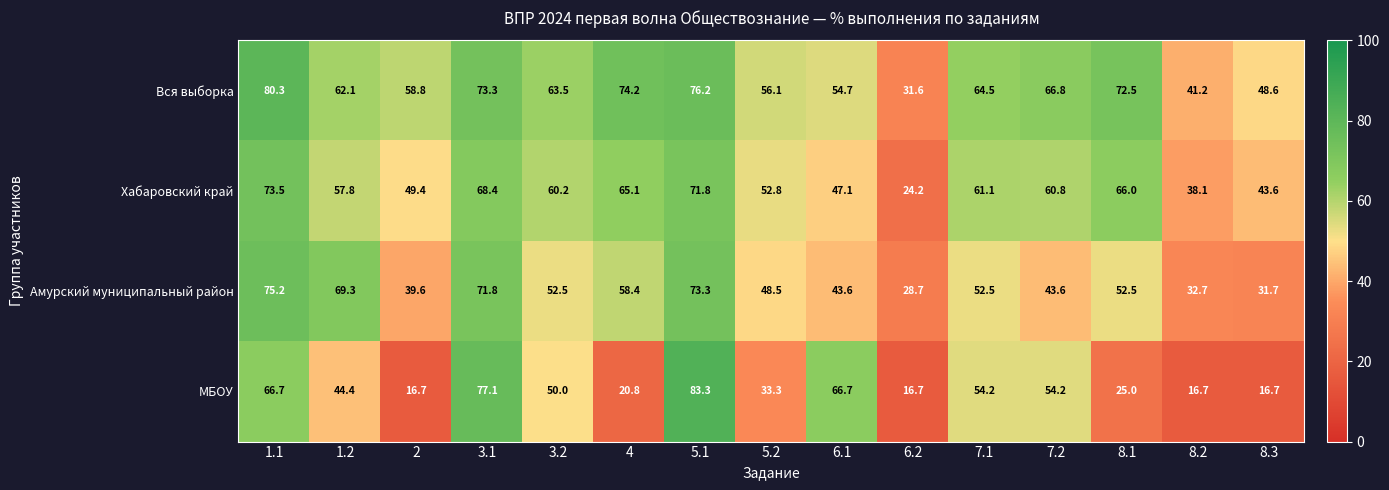

Which series changed the most between 2 and 3.2?

МБОУ